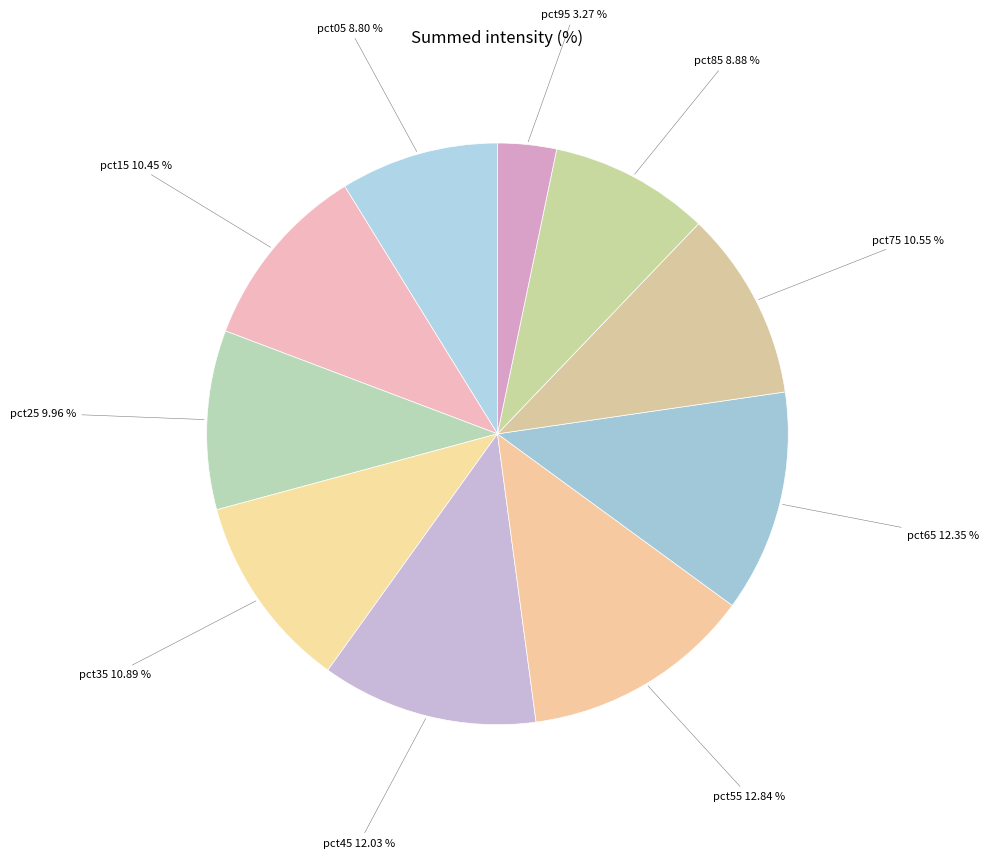

To the nearest percent, what percentage of the pie is pct75?

11%